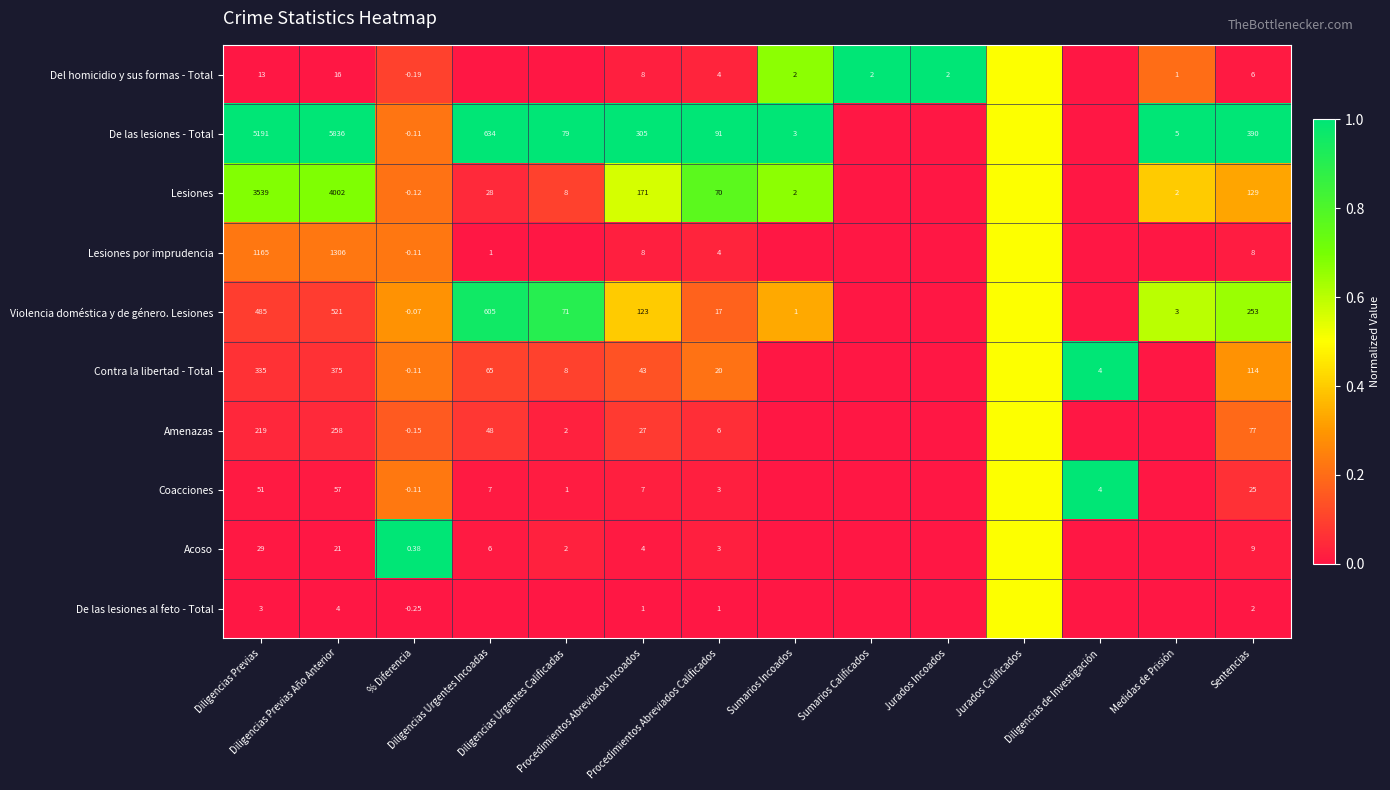

True or false: Violencia doméstica y de género. Lesiones has a value of 0.2 at Procedimientos Abreviados Calificados.

True